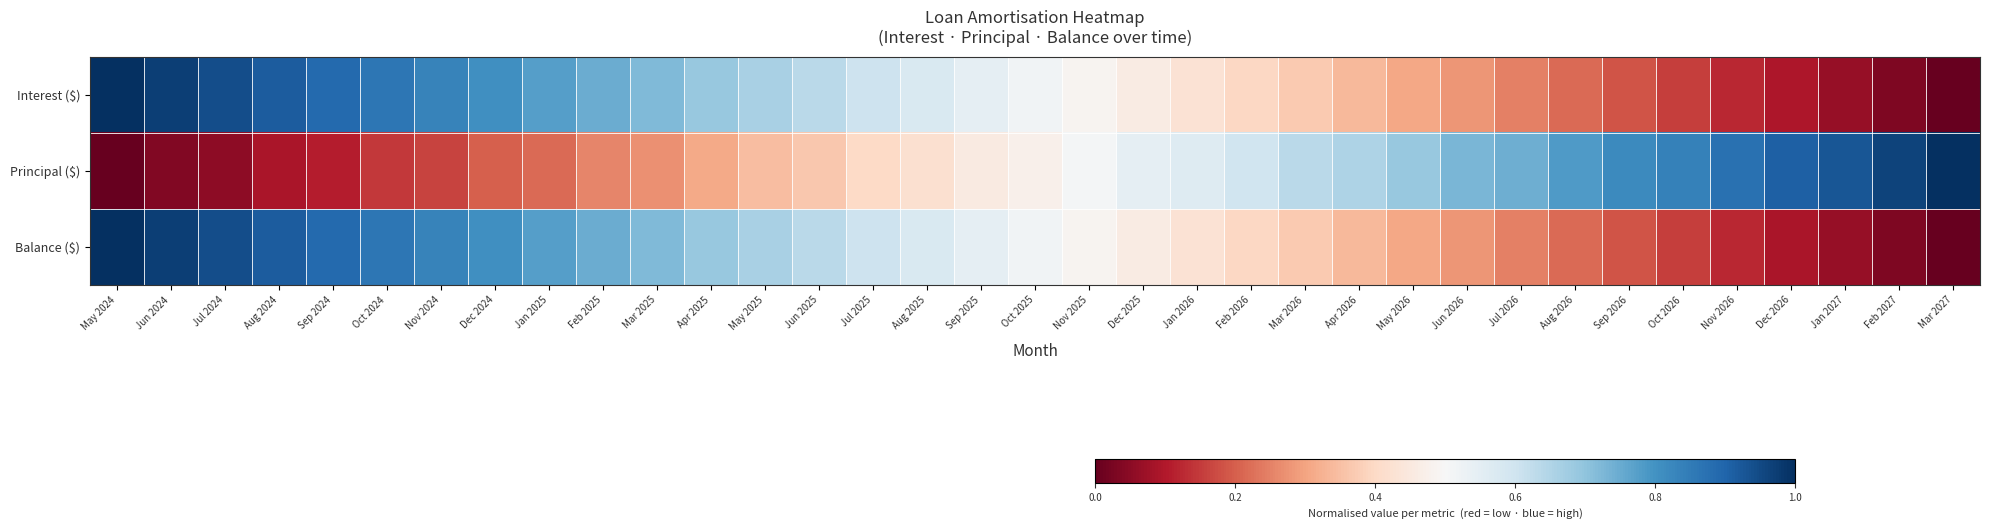

What is the spread (max minus min) of values at May 2026?

0.4